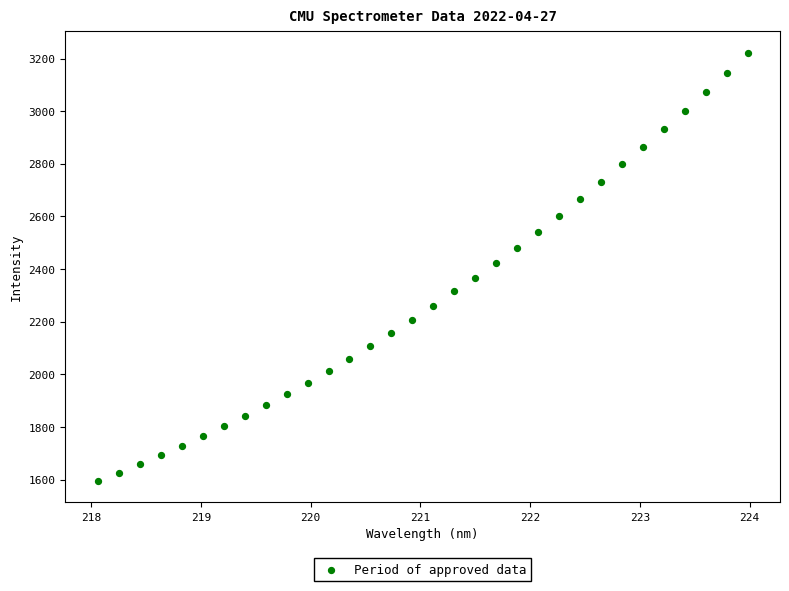

What is the range of Y values (max minus min)?

1626.4